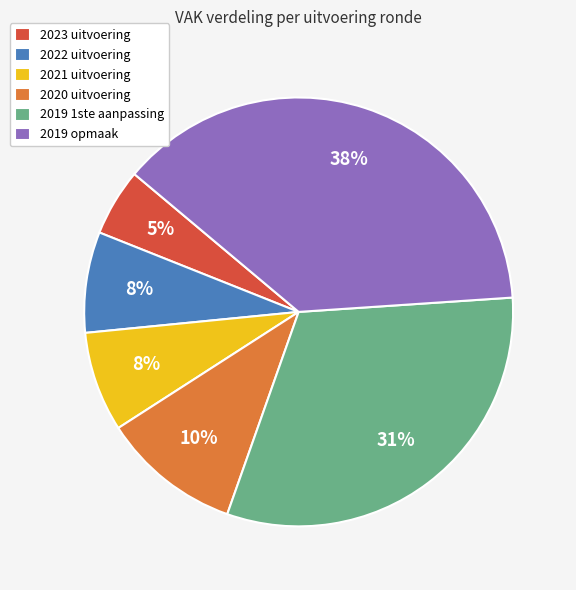

To the nearest percent, what is the difference between the largest and smallest slice percentages?

33%